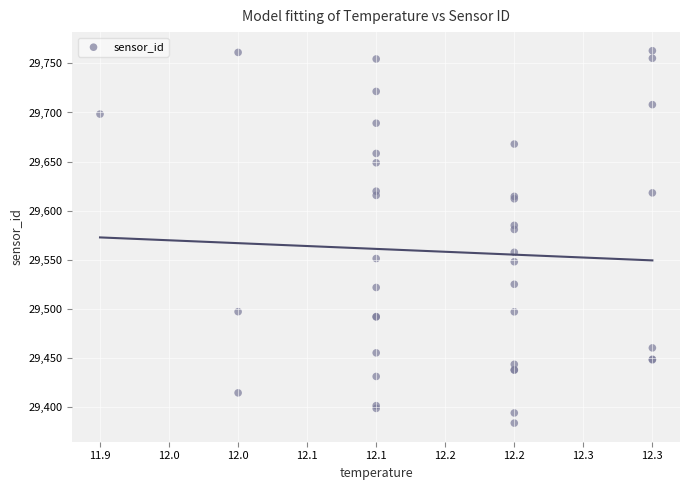

What Y value in the scatter plot is closest to 29573?

29580.7